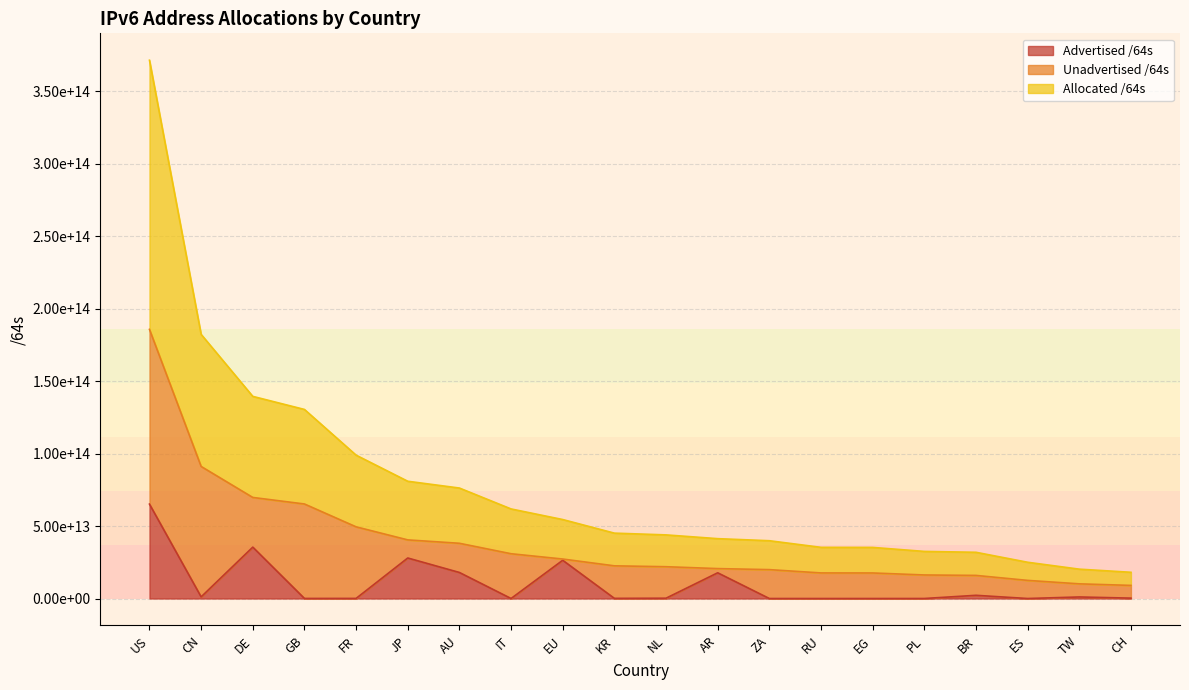

The value of Advertised /64s at RU is 7693047502. True or false?

False